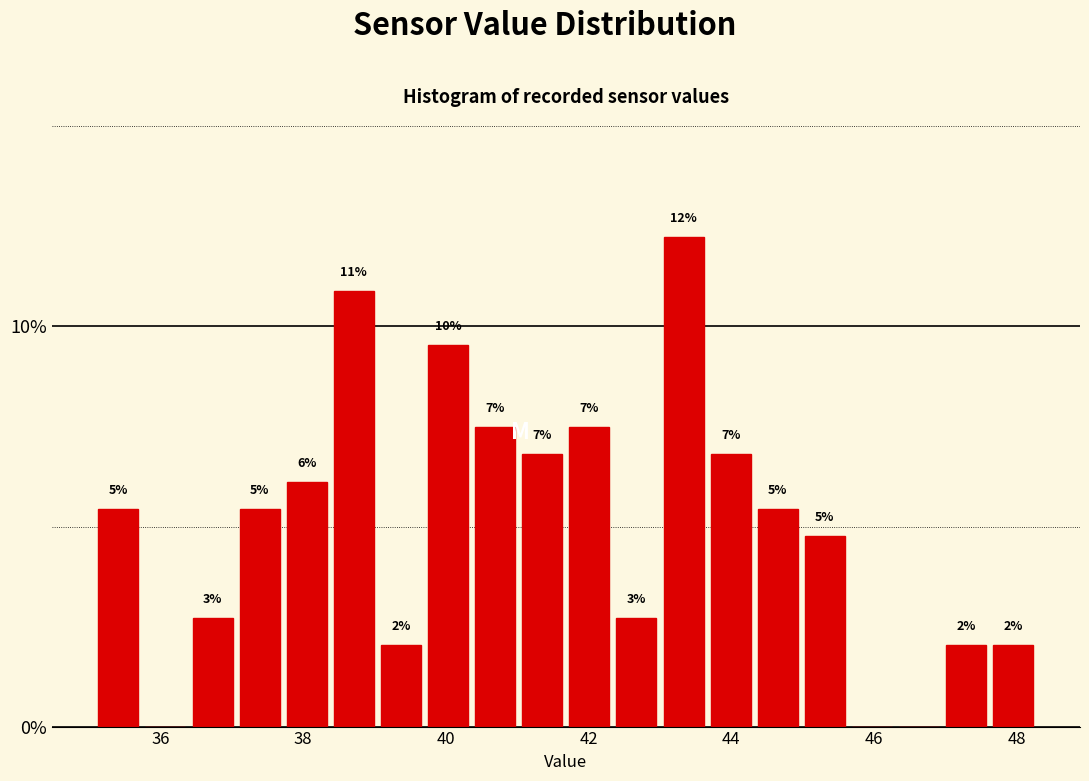

Read against the x-axis, roughly where is the centre of the tallest bar?

43.4